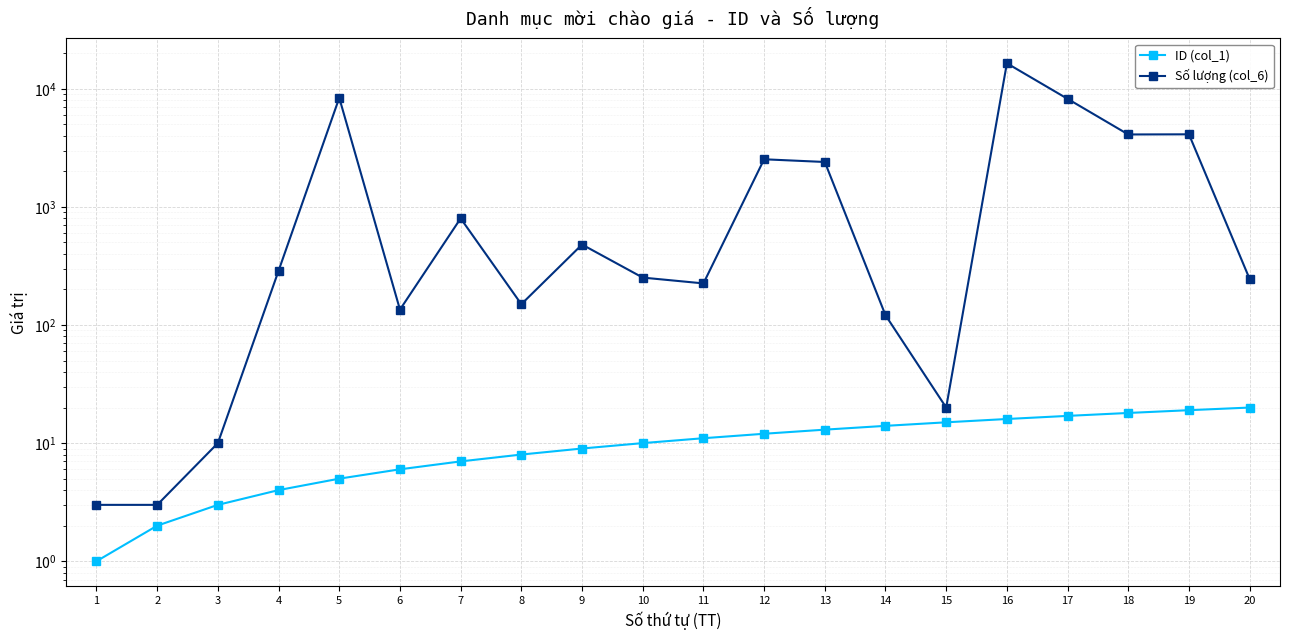

True or false: ID (col_1) has more than 1 points higher than both neighbors.

False